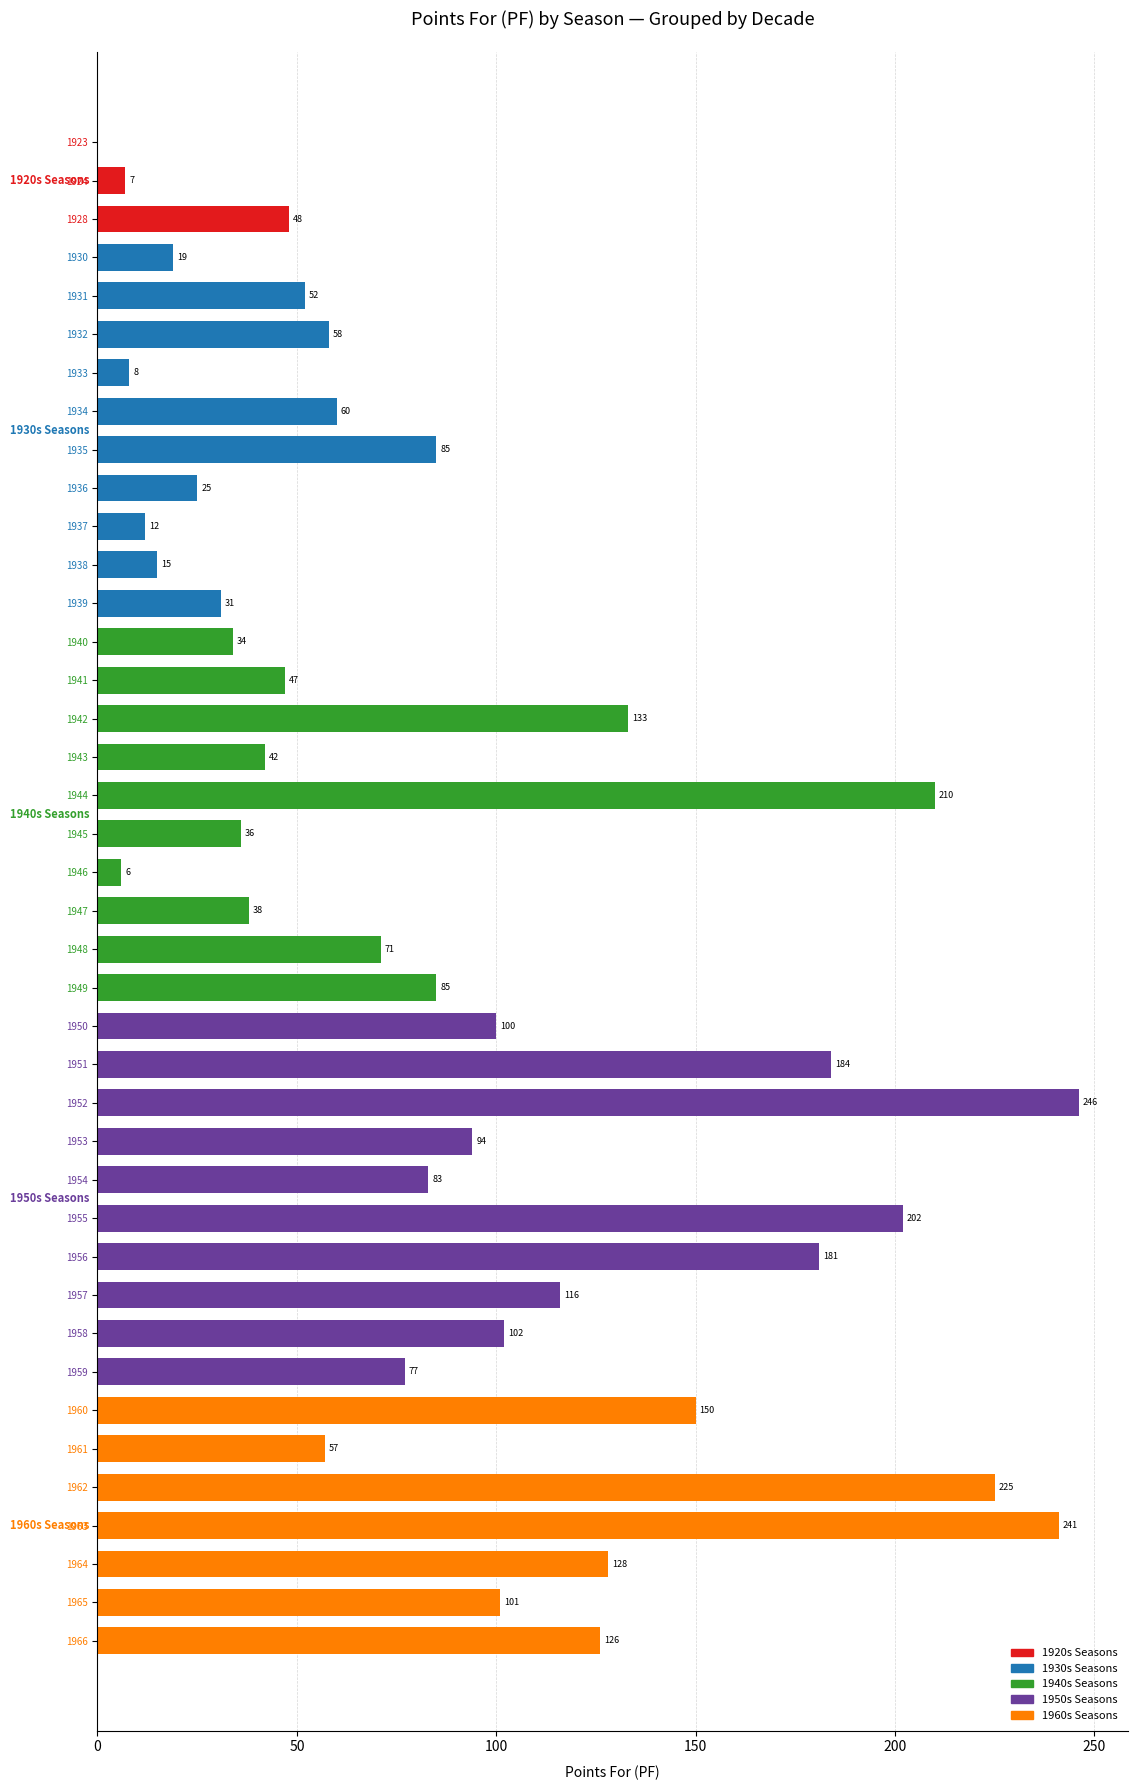

Does the chart contain stacked bars?

No